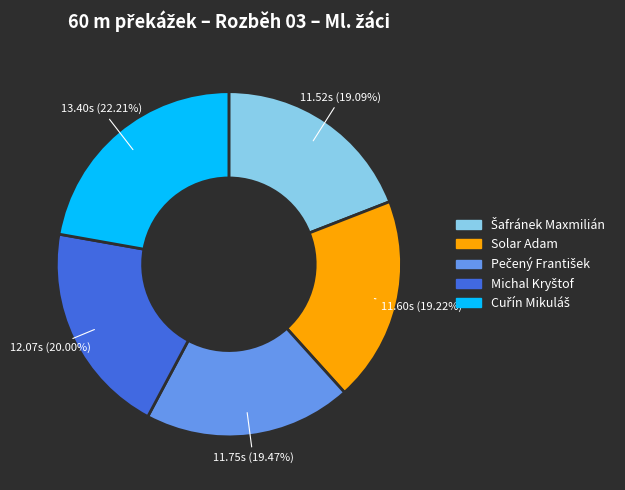

Is there a majority slice in this chart?

No